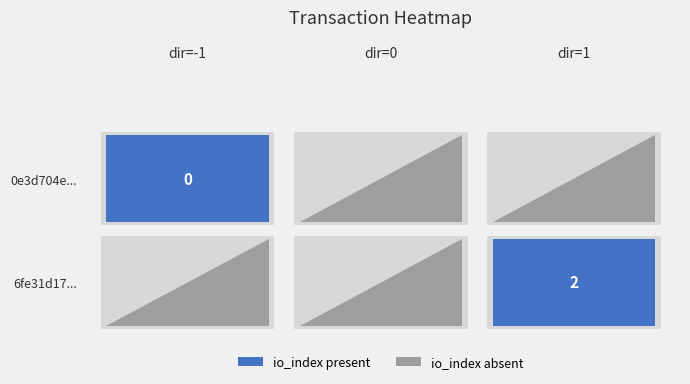

Which series has the largest total across all categories?

6fe31d17423240f560af8a1873617e9f8d36f5a